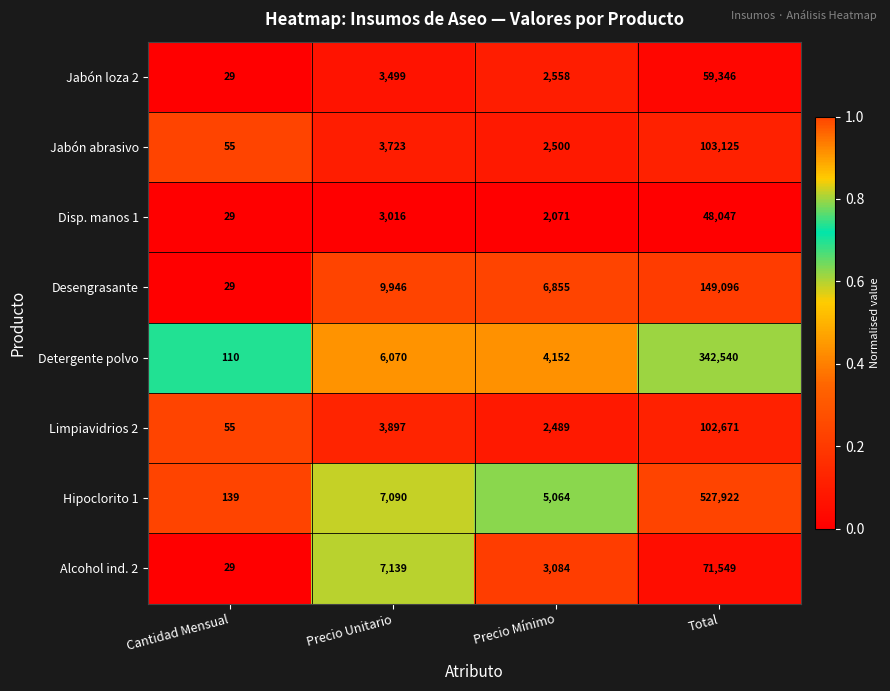

True or false: Desengrasante has a value of 29 at Cantidad Mensual.

True